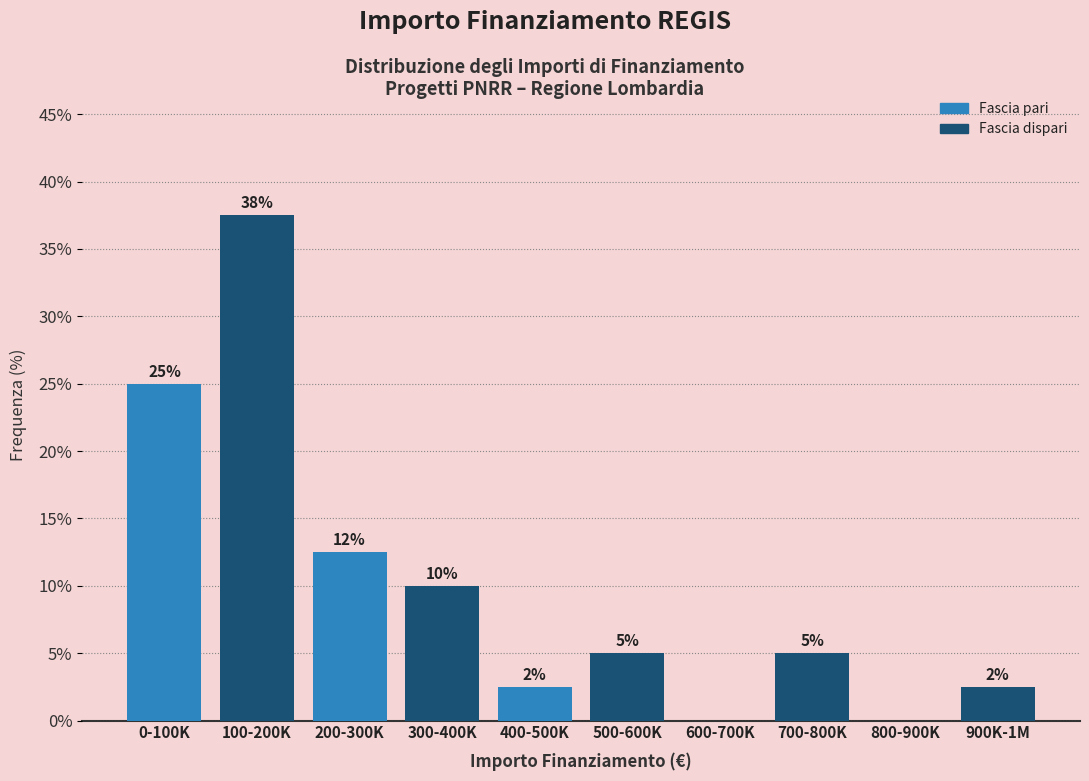

What is the maximum value shown in the chart?

37.5